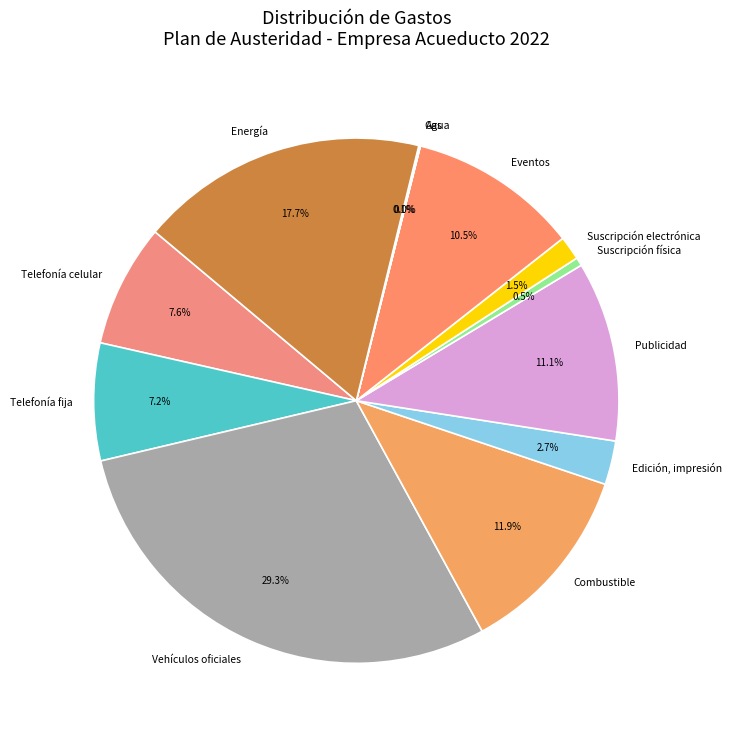

Which category has the biggest portion of the pie?

Vehículos oficiales